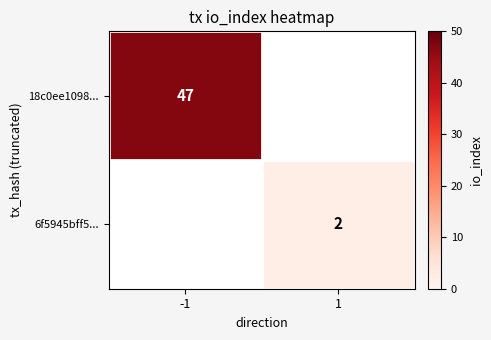

The 18c0ee1098... series shows 69 at -1. True or false?

False